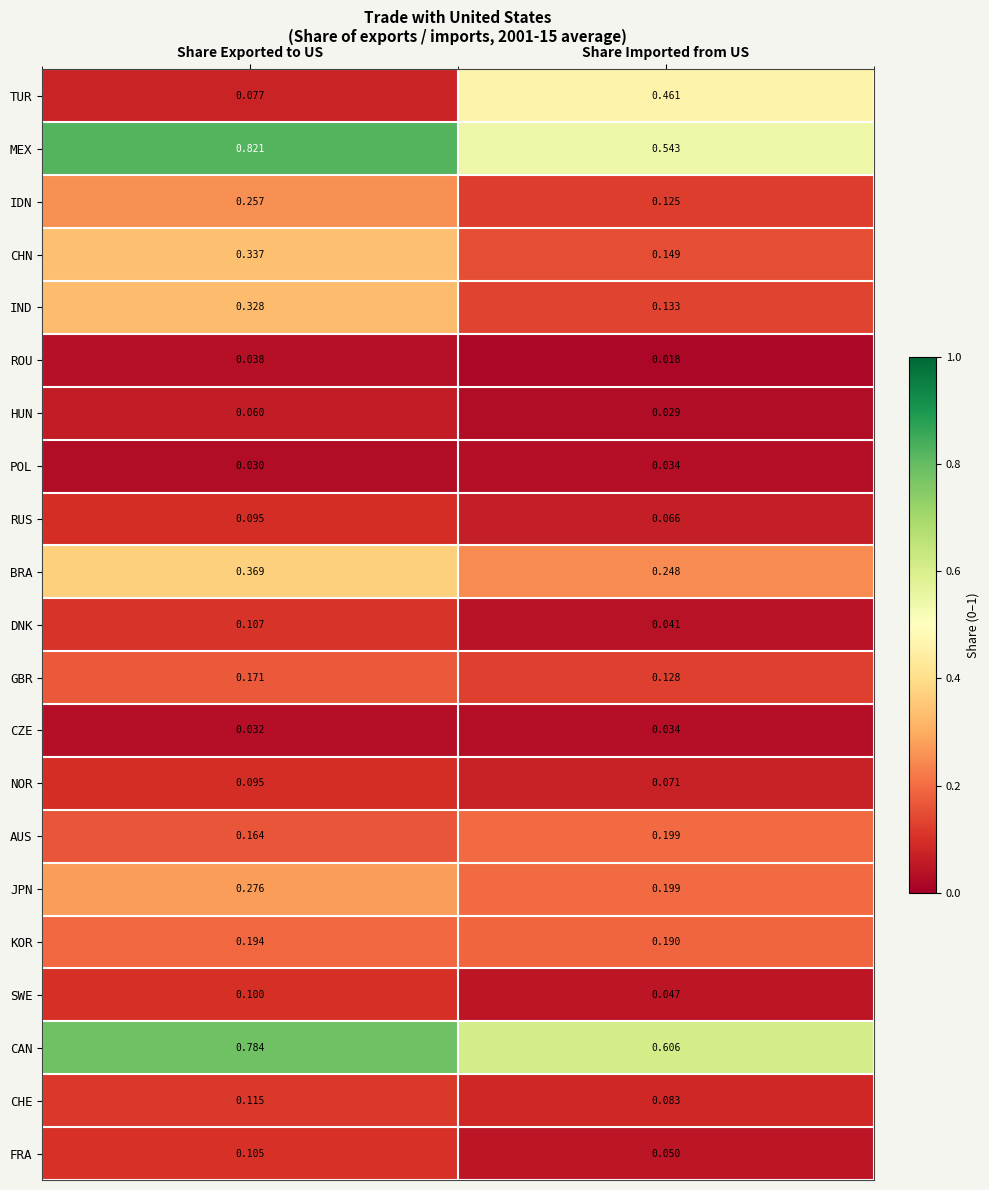

Which series has the widest spread of values?

TUR